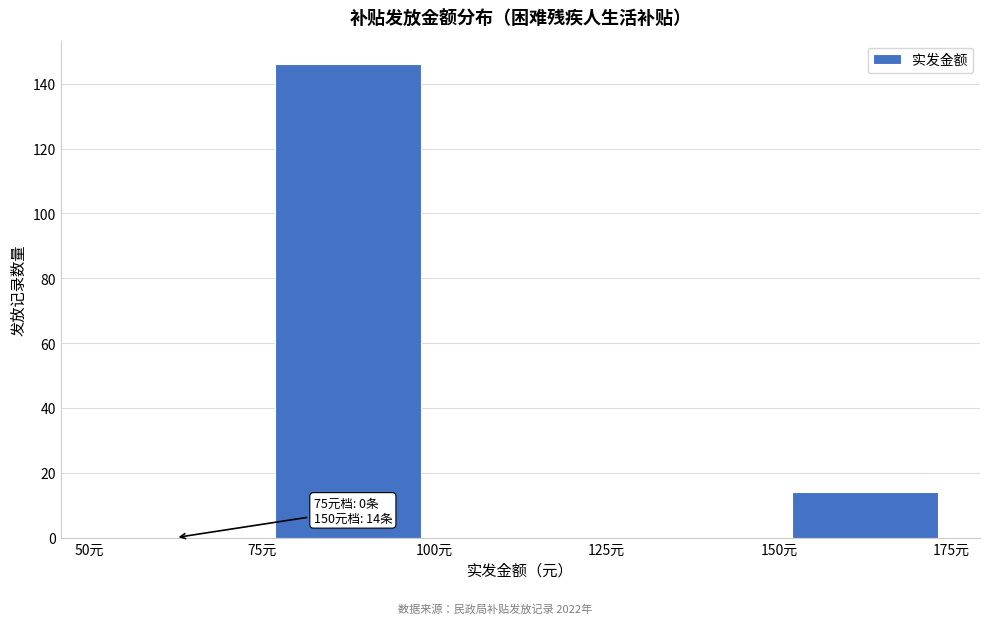

Over which range of the x-axis is the bar tallest?

75 to 100